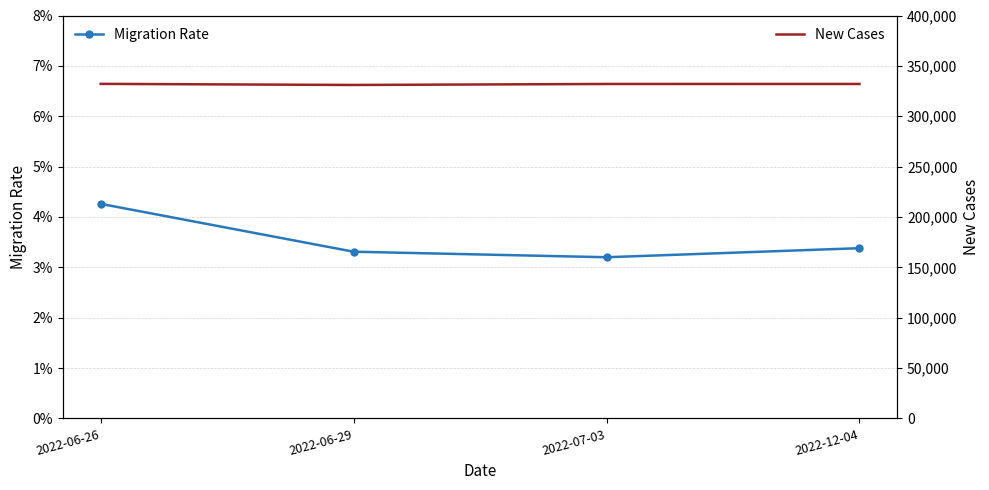

True or false: Migration Rate and New Cases cross at least once.

False